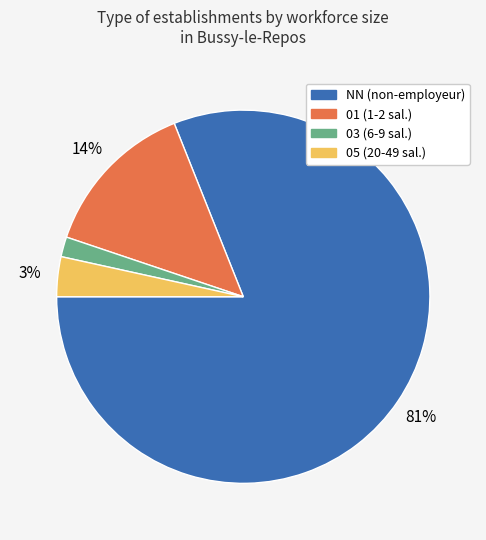

To the nearest percent, what percentage of the pie is 03?

2%